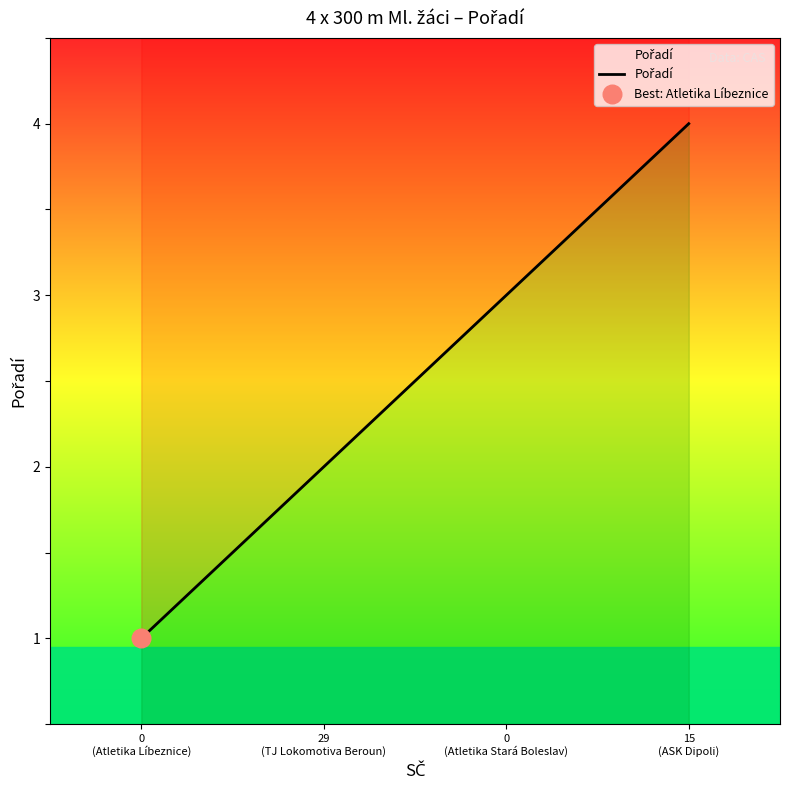

Between 0
(Atletika Líbeznice) and 15
(ASK Dipoli), which is larger?

15
(ASK Dipoli)